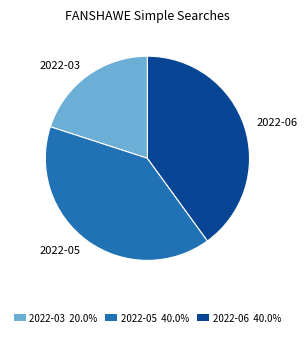

Approximately how many times larger is the value at 2022-06 40.0% compared to 2022-05 40.0%?

1.0